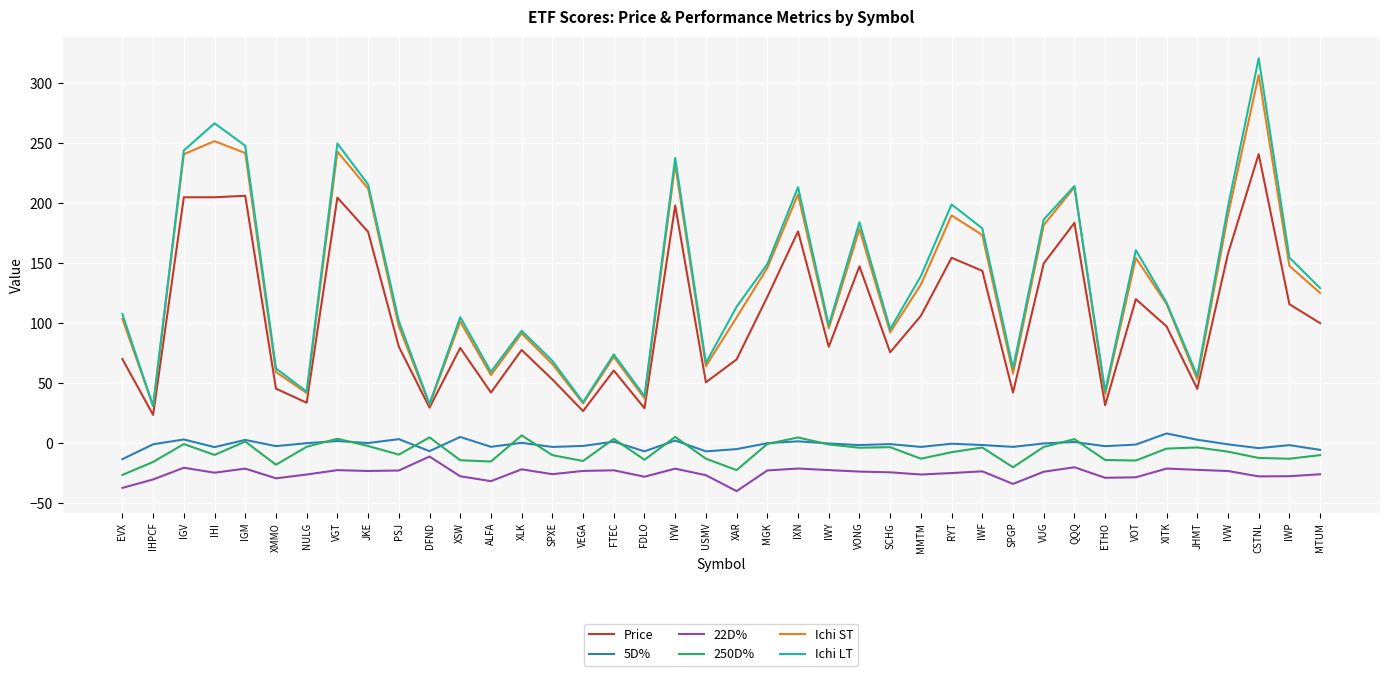

True or false: 22D% and 5D% intersect in this chart.

False